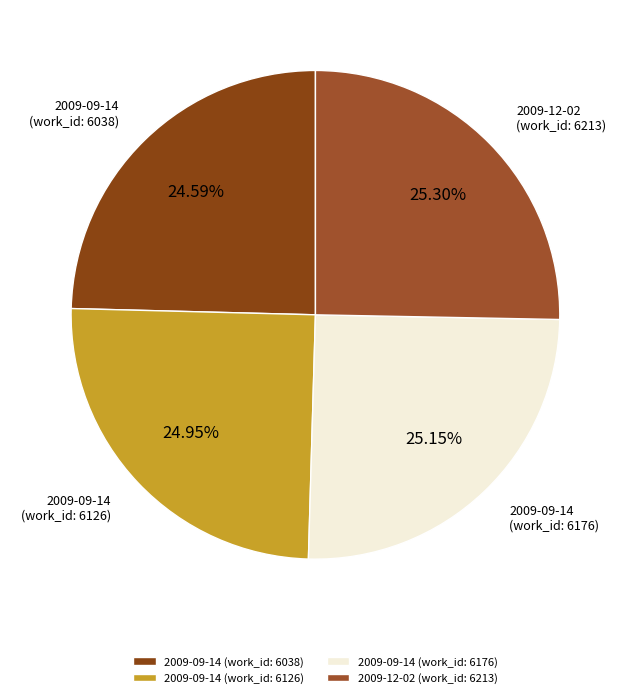

Count the number of slices in the pie.

4